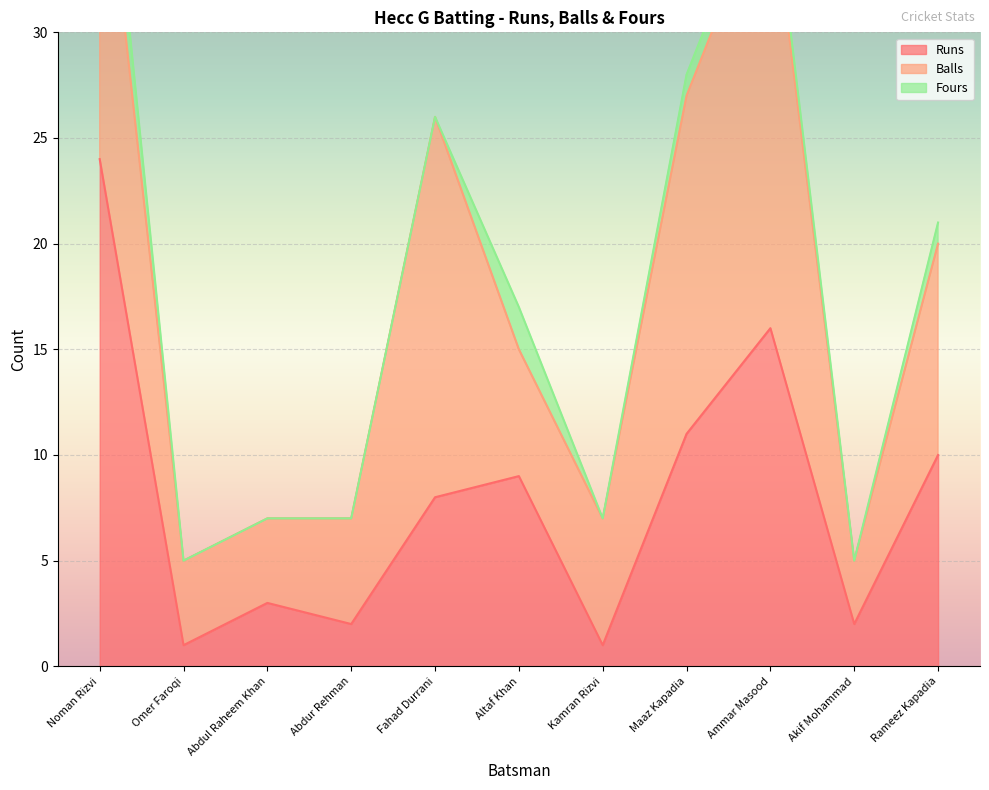

What is the label of the 3rd point from the left?

Abdul Raheem Khan